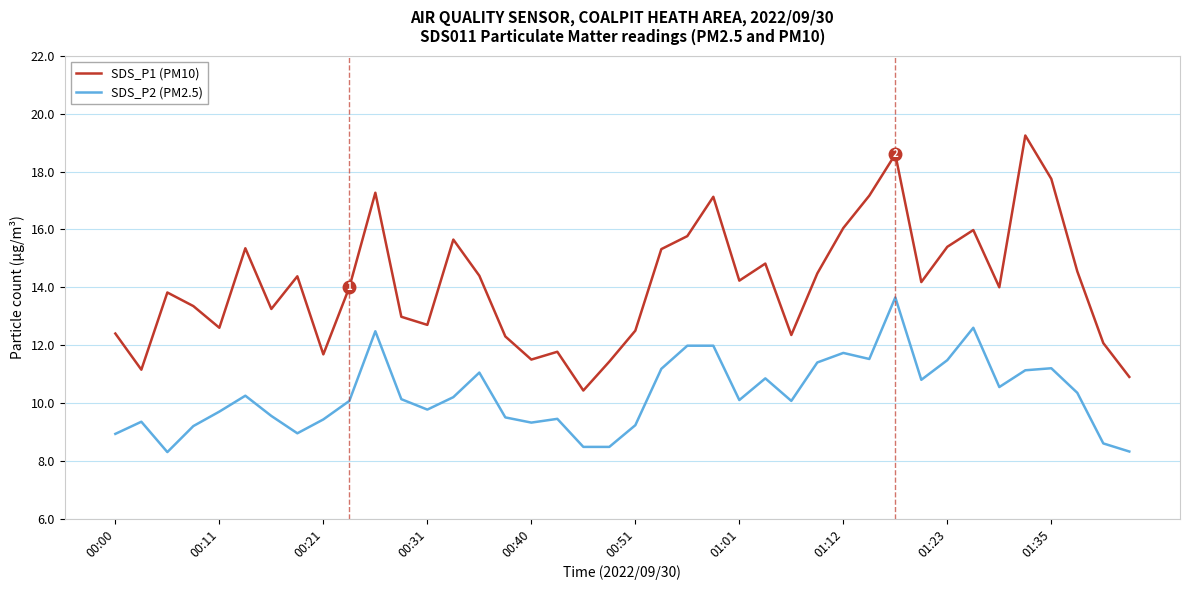

How many lines are shown in the chart?

2